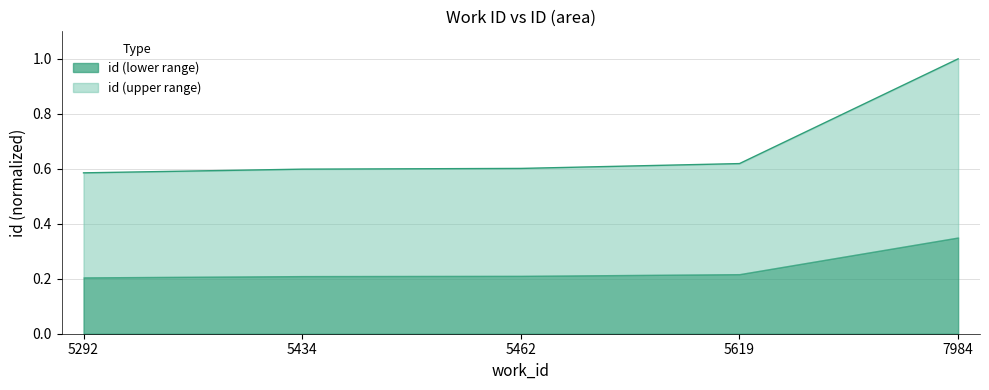

What is the value of the 1st point from the left?

0.6